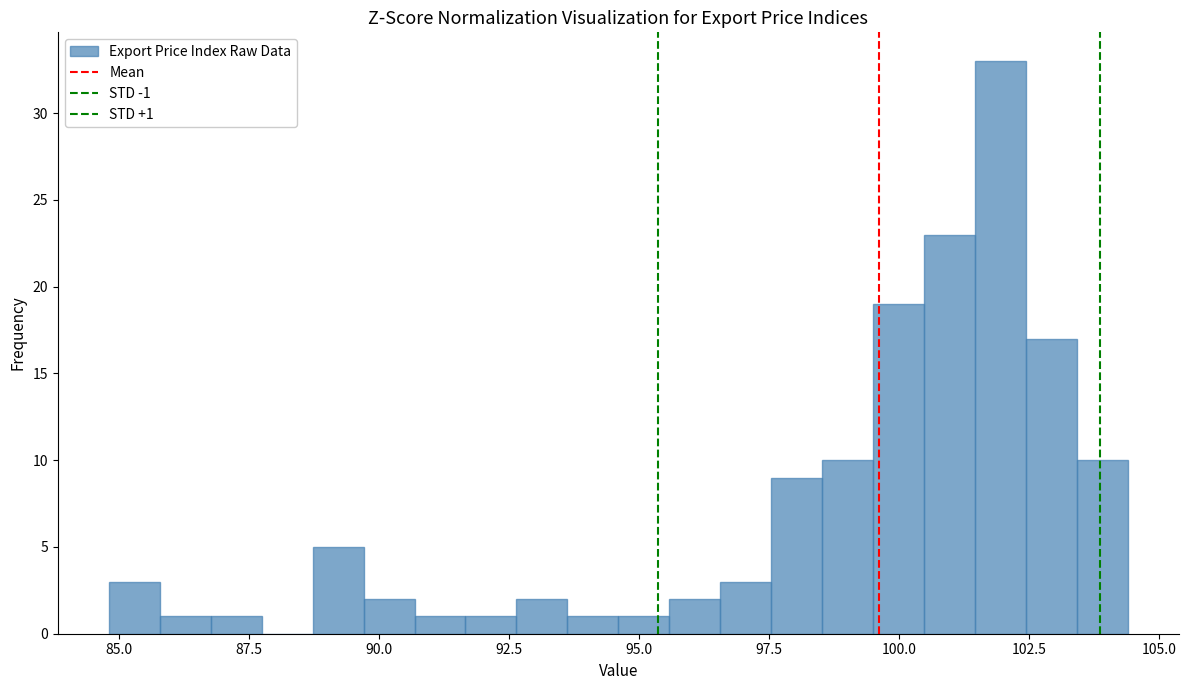

Read against the x-axis, roughly where is the centre of the tallest bar?

102.0